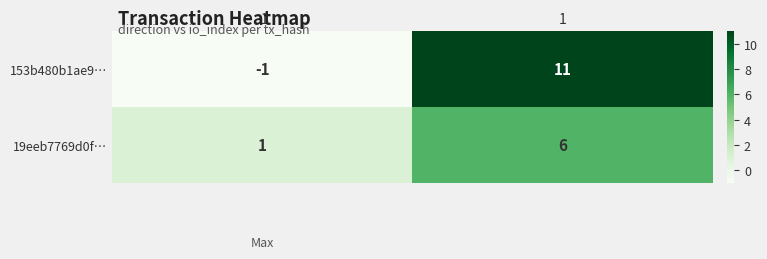

Which category has the highest value across all series?

1